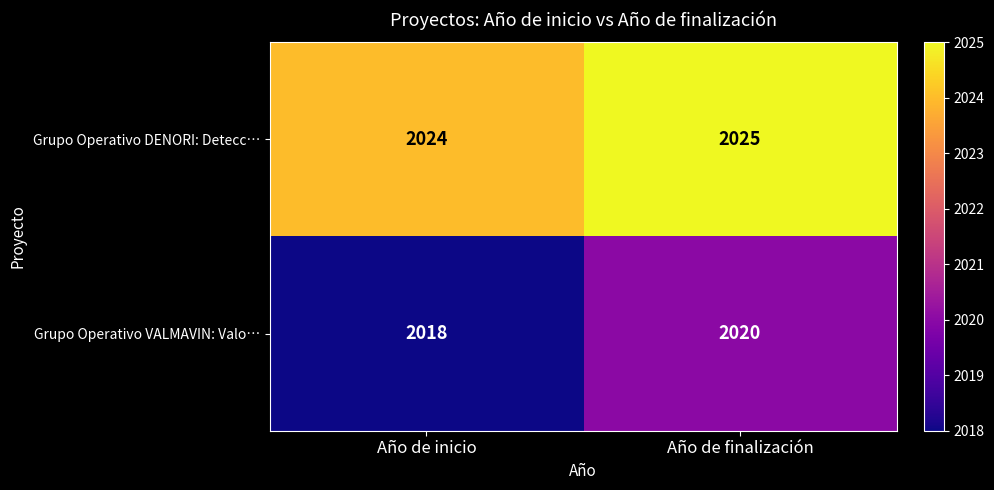

Is the value of Grupo Operativo DENORI: Detecc… at Año de finalización greater than the value of Grupo Operativo VALMAVIN: Valo… at Año de finalización?

Yes